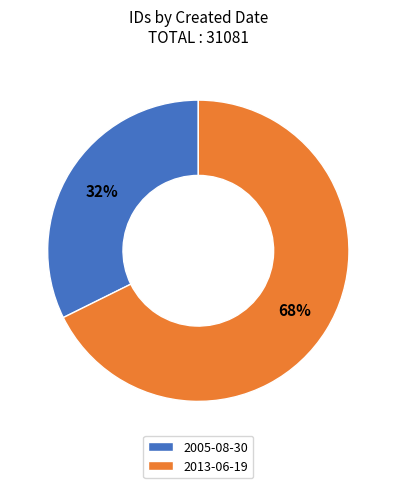

True or false: 2013-06-19 accounts for 68% of the total.

True